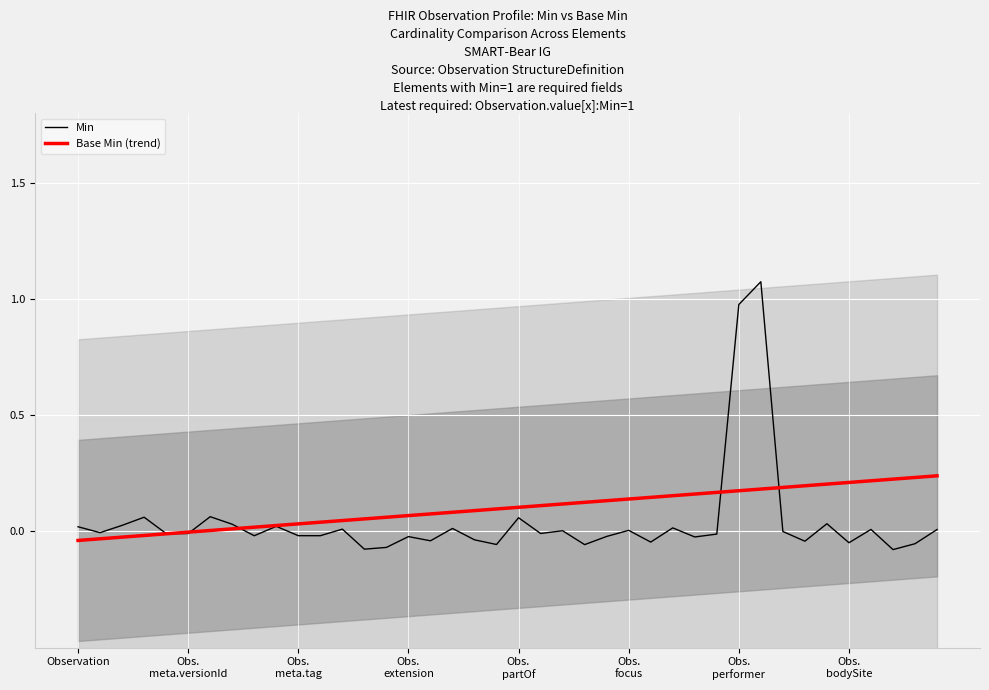

Does the chart display data point markers on the line(s)?

No